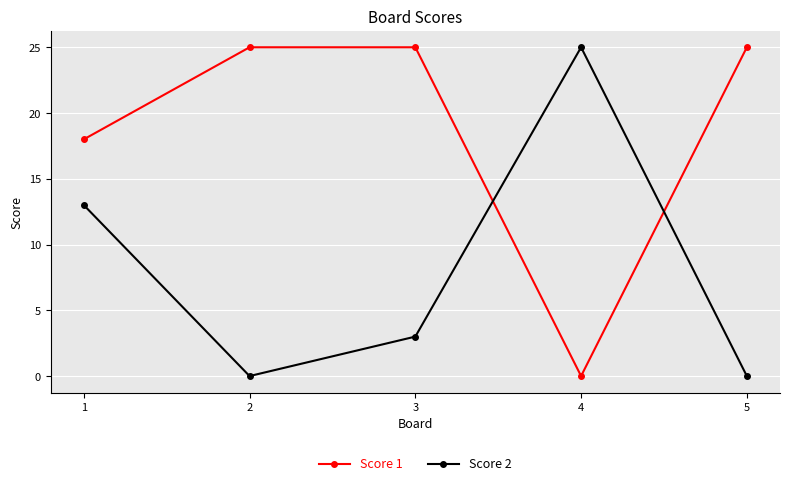

Reading left to right, what are all the values shown in this chart?

Score 1: 1=18	2=25	3=25	4=0	5=25
Score 2: 1=13	2=0	3=3	4=25	5=0